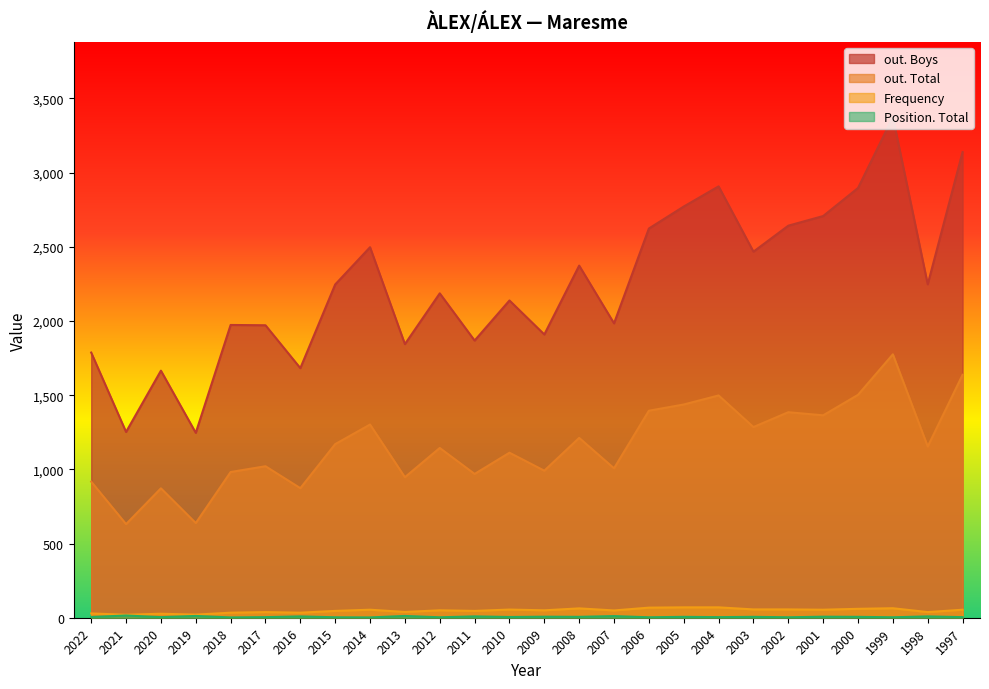

Where is Position. Total nearest to the value 8?

2016